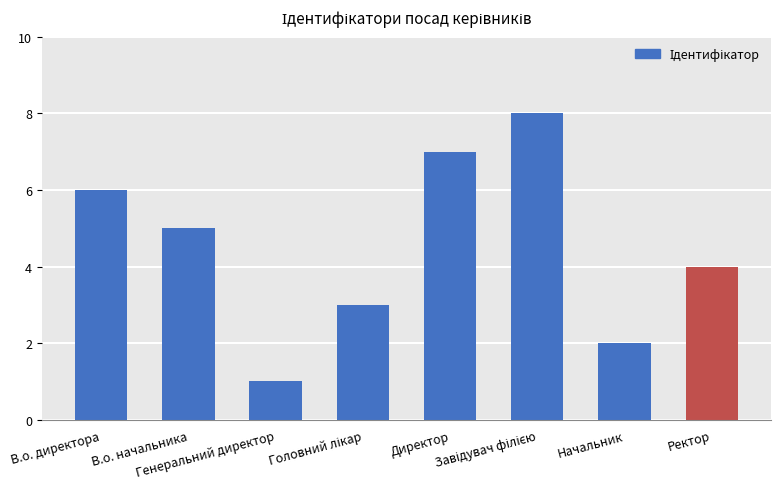

What is the maximum value shown in the chart?

8